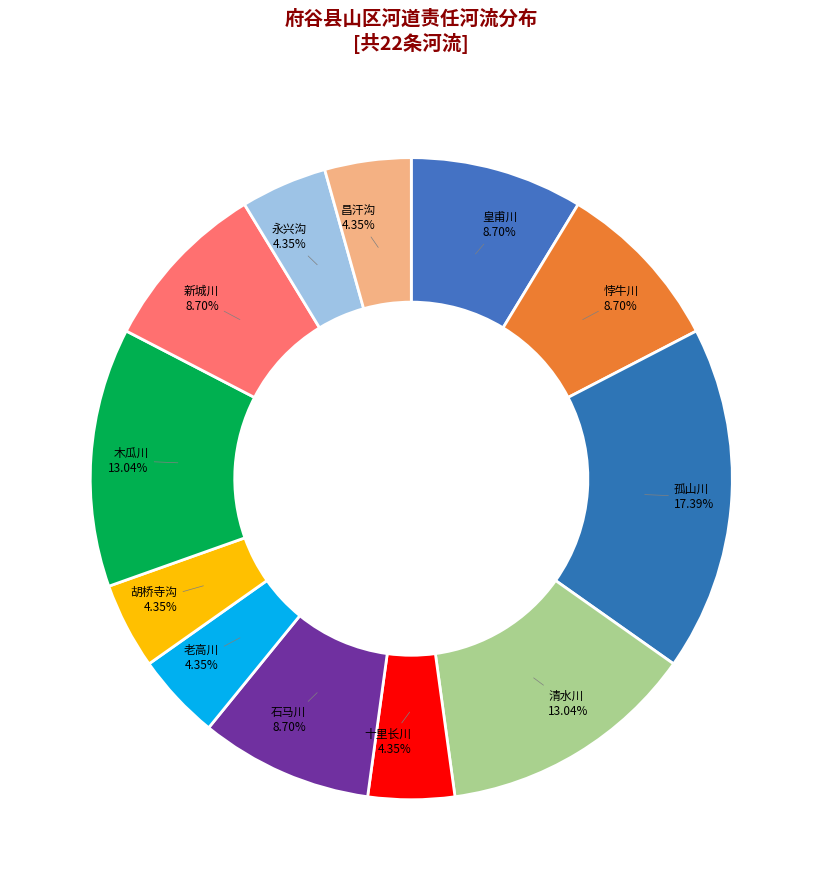

To the nearest percent, what portion does 悖牛川 represent?

9%